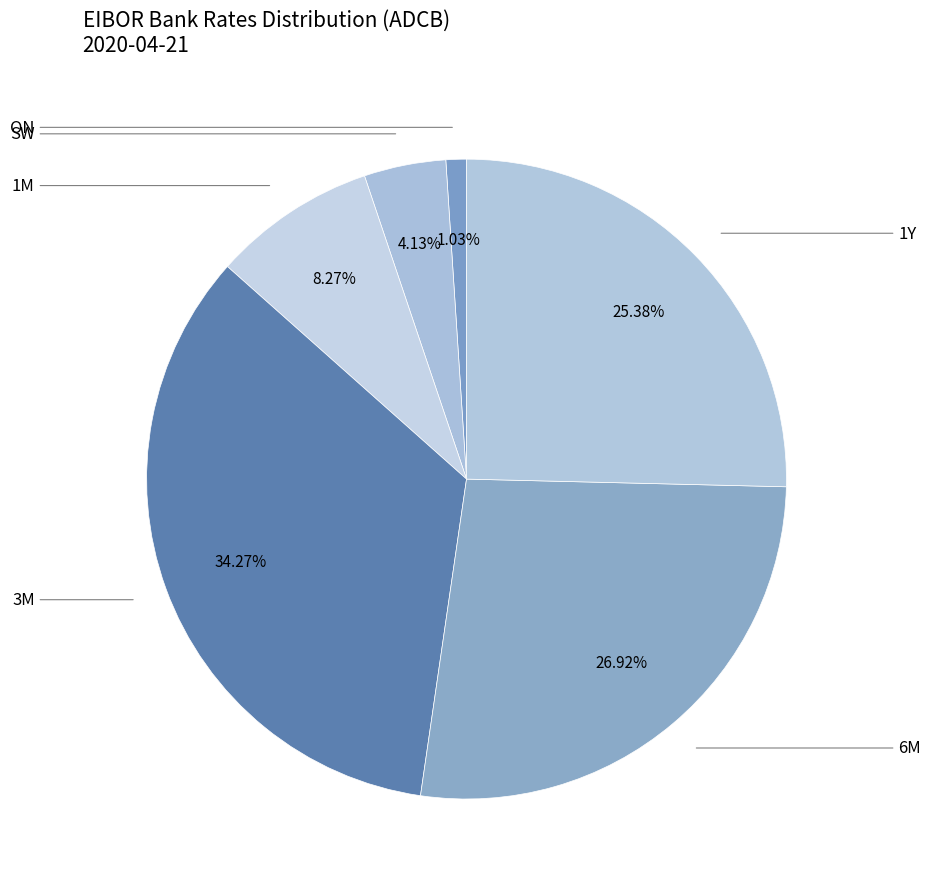

Count the number of slices in the pie.

6